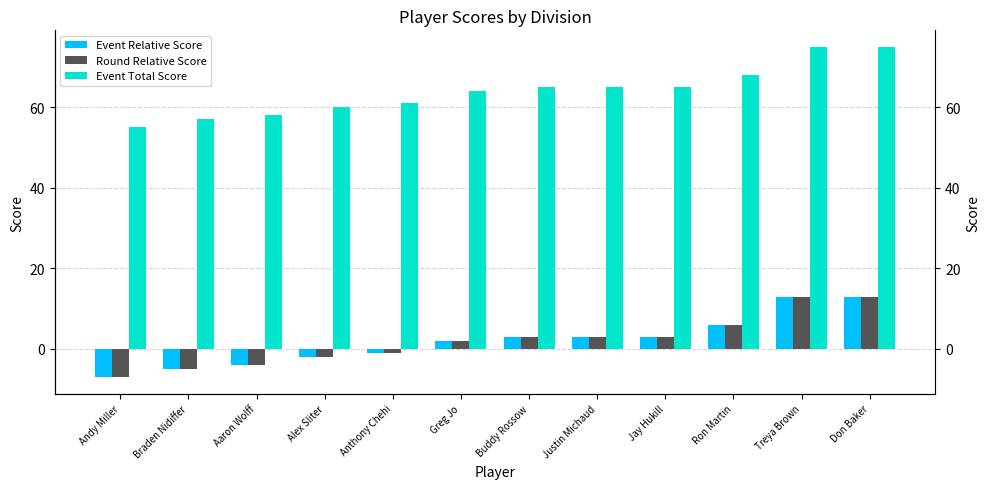

At which category is the sum across all series the highest?

Treya Brown